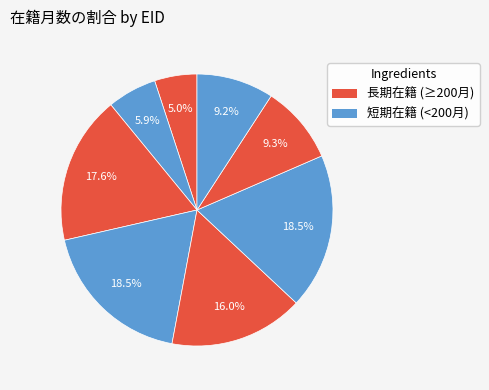

How many slices are in this pie chart?

8